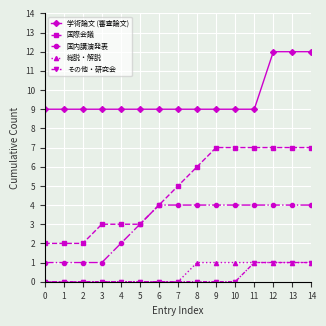

What is the sum of the 学術論文 (審査論文) values at 1 and 2?

18